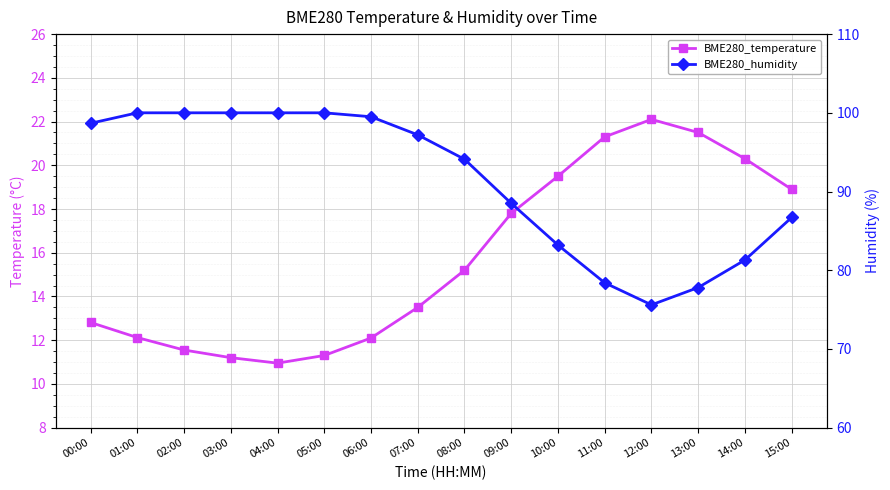

At which label does BME280_temperature reach its peak?

12:00